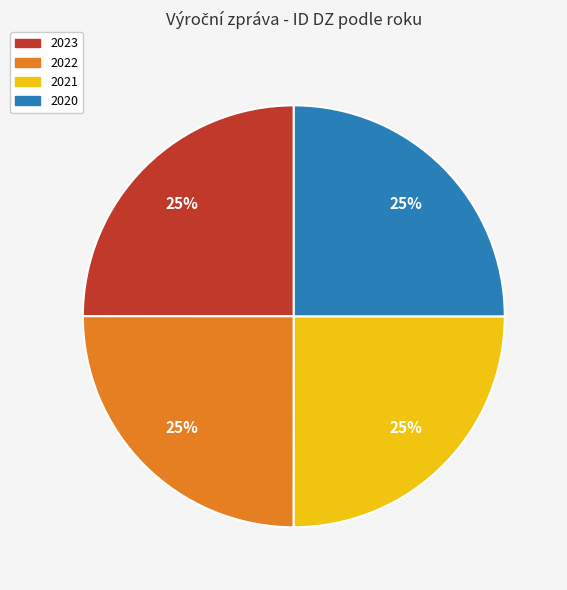

The 2022 slice represents 25% of the pie. True or false?

True